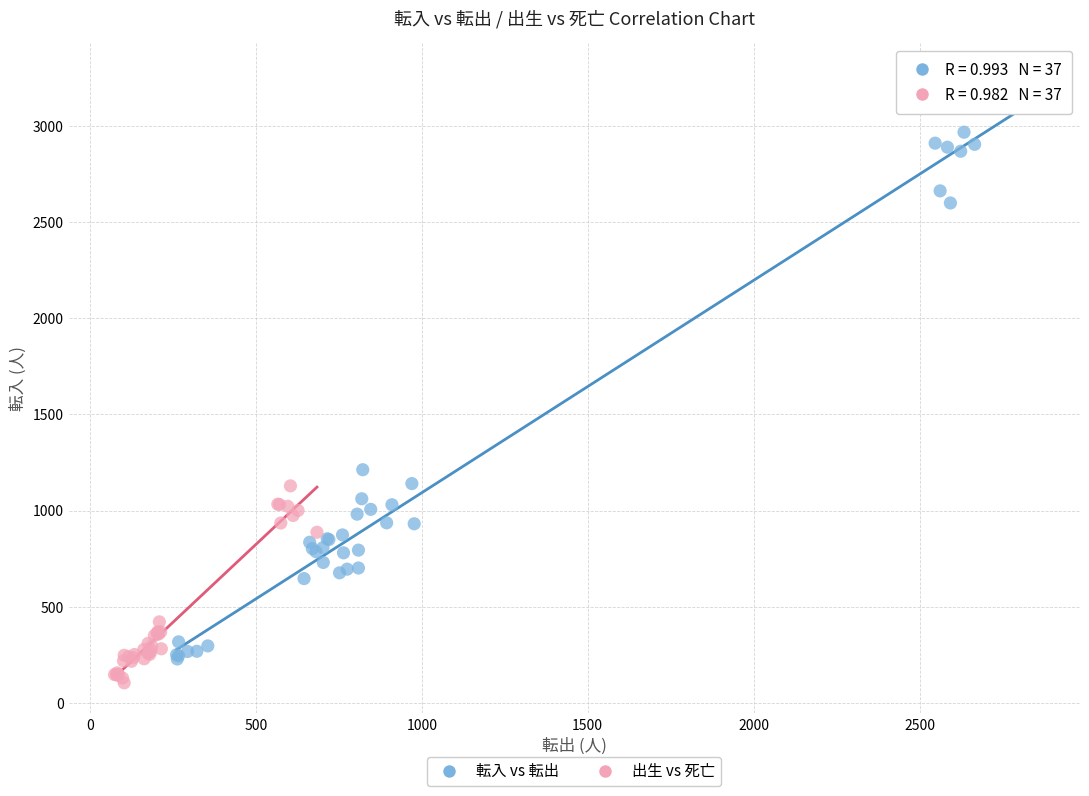

Which series has the largest Y range (max minus min)?

転入 vs 転出